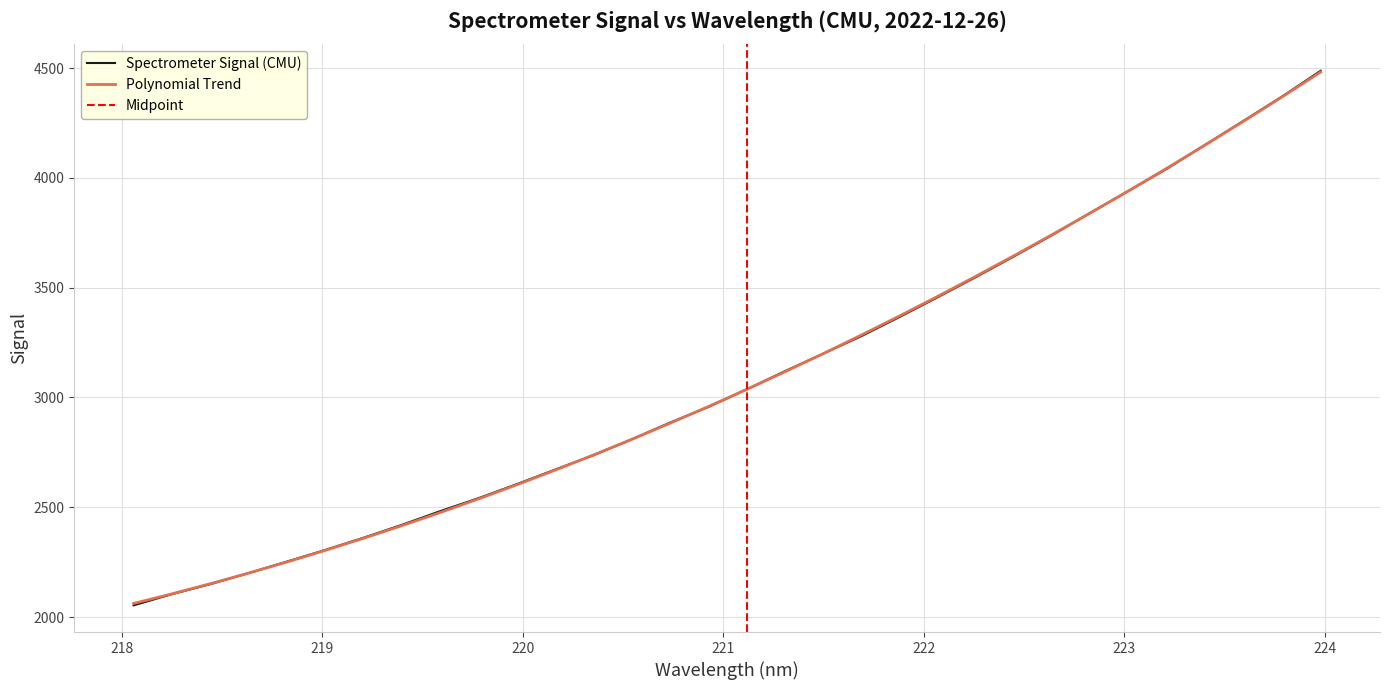

Reading left to right, what are all the values shown in this chart?

2053.8	2104.5	2150.1	2200.6	2252.8	2305.9	2361.5	2420.2	2482.6	2541.6	2605.5	2671.8	2737.0	2809.5	2885.6	2956.9	3036.8	3119.7	3199.5	3279.6	3367.1	3457.5	3549.4	3643.9	3741.2	3843.0	3942.7	4043.5	4152.6	4261.2	4371.1	4487.3